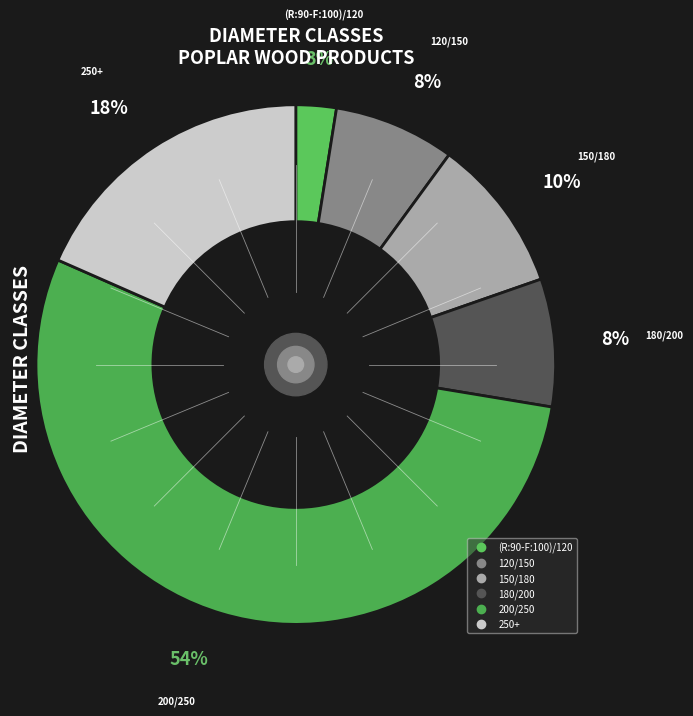

To the nearest percent, what is the difference between the 200/250 and 120/150 slice percentages?

46%